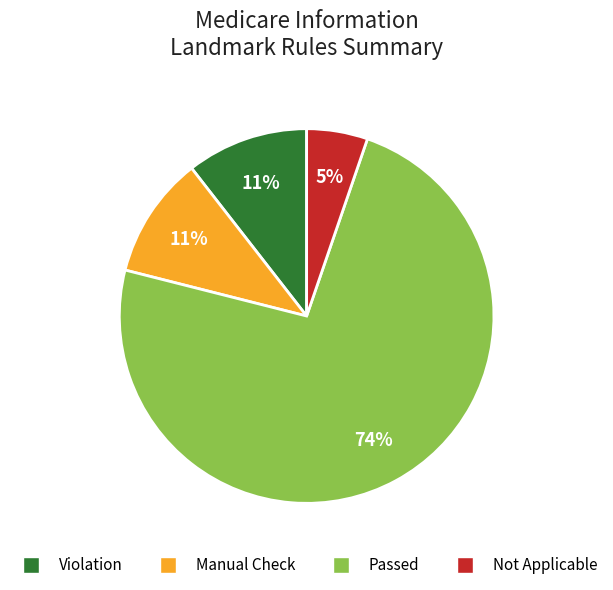

To the nearest percent, what is the difference between the largest and smallest slice percentages?

68%